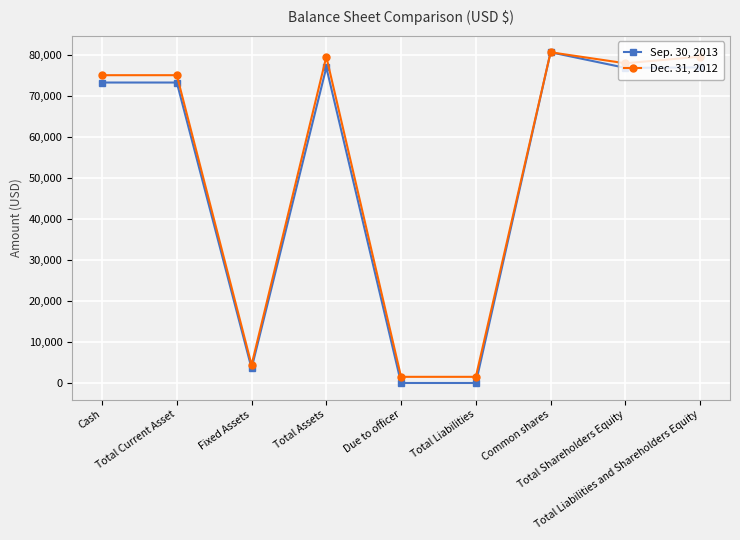

What is the total value across all series at Common shares?

161274